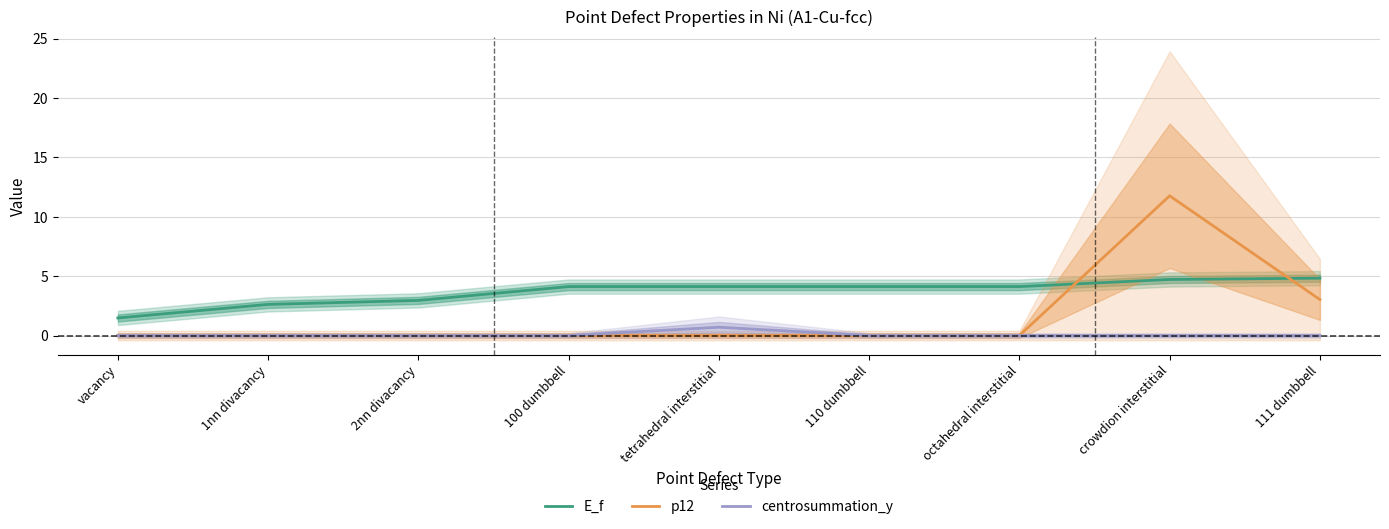

Reading right to left, what are all the values shown in this chart?

E_f: 4.8	4.7	4.1	4.1	4.1	4.1	3.0	2.6	1.5
p12: 3.0	11.8	-0.0	-0.0	0.0	-0.0	-0.0	-0.0	-0.0
centrosummation_y: -0.0	-0.0	0.0	-0.0	0.7	-0.0	0.0	-0.0	0.0